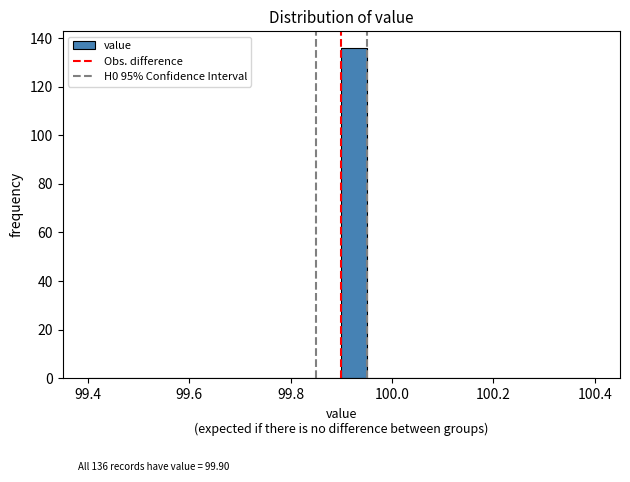

Around what value on the x-axis is the tallest bar? Give the approximate position of its centre, as read against the axis.

99.92